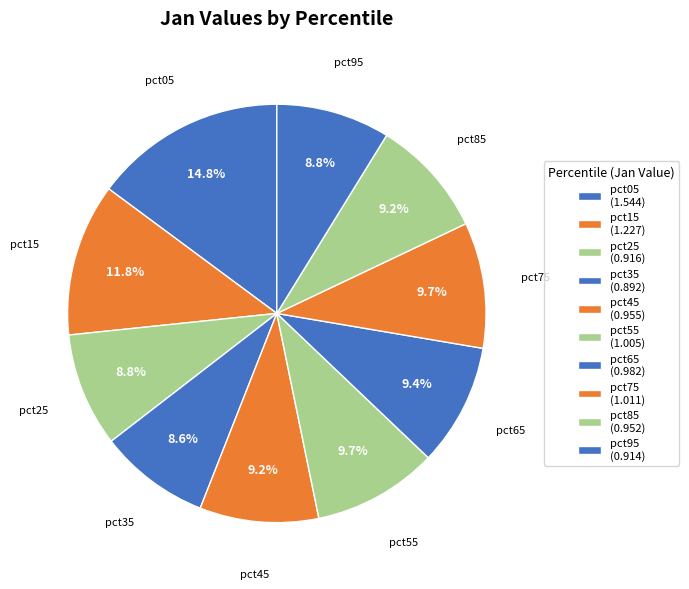

Is pct75 the majority of the pie?

No